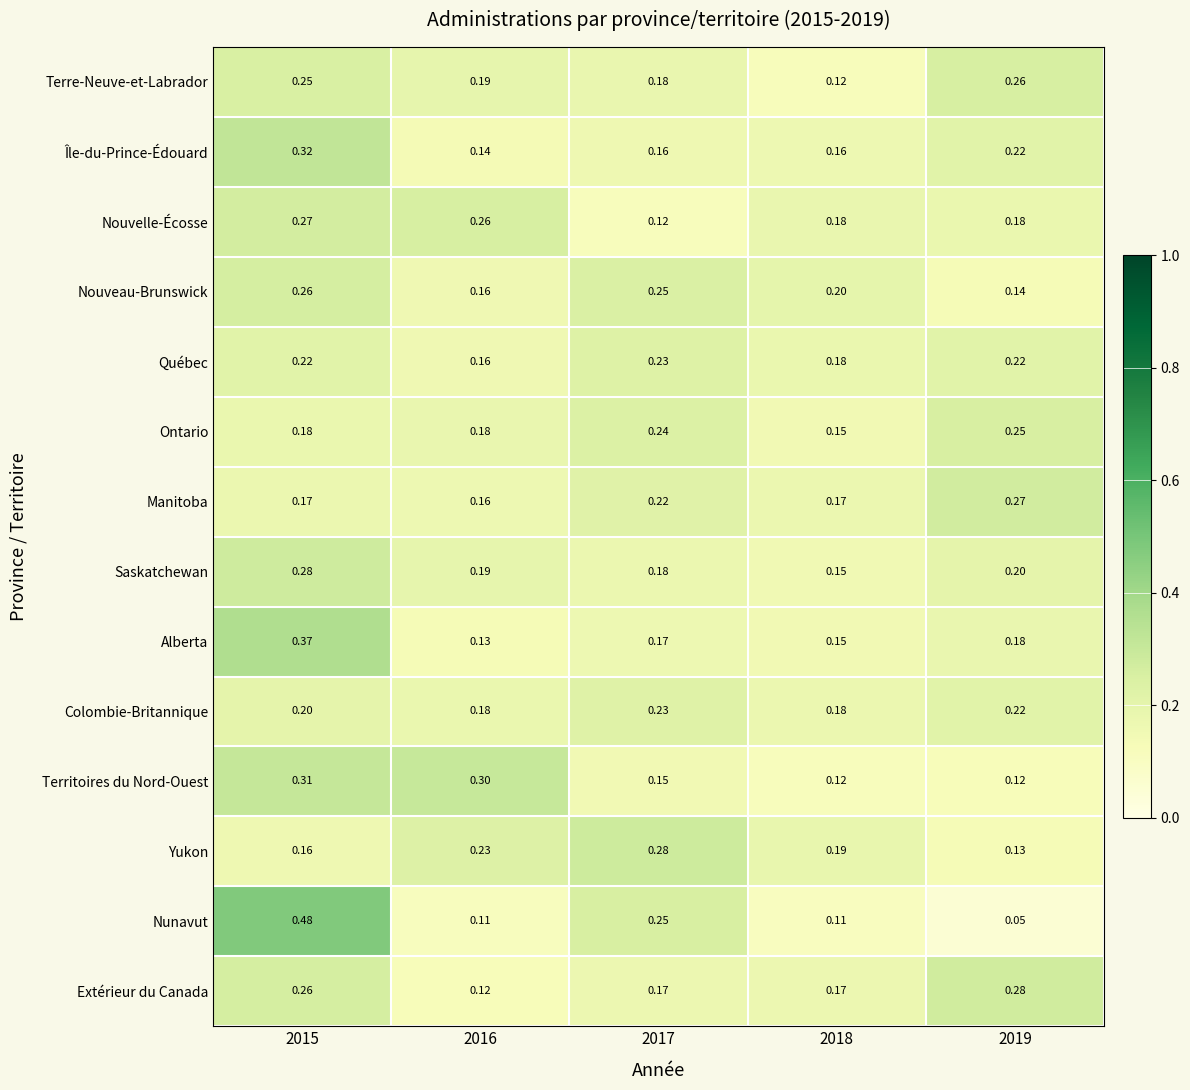

Between 2016 and 2017, which series saw the biggest shift?

Territoires du Nord-Ouest